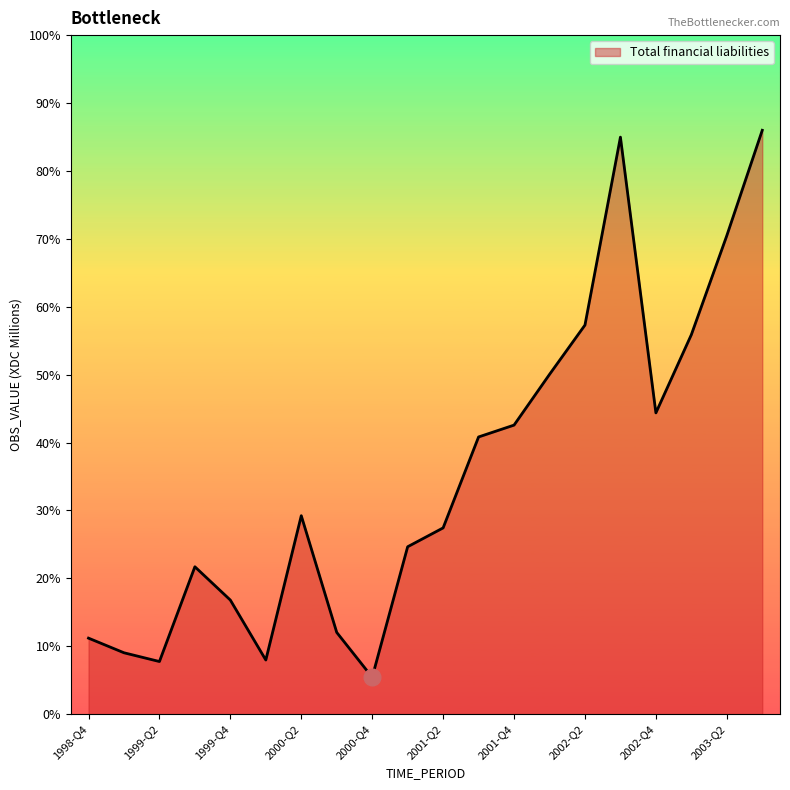

Does the chart display data point markers on the line(s)?

No